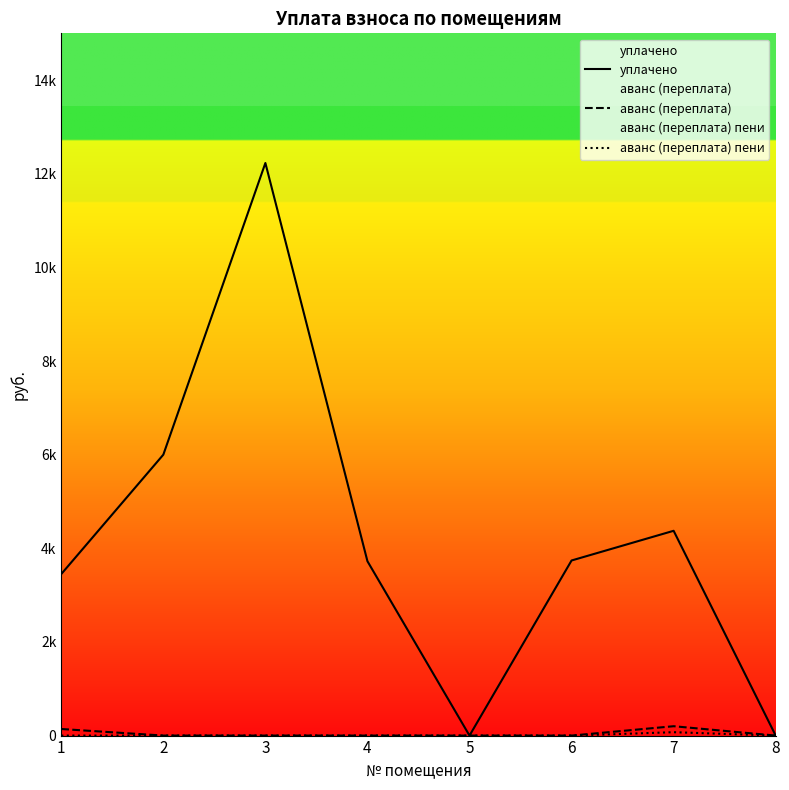

Is it true that аванс (переплата) equals -112.8 at 4?

False